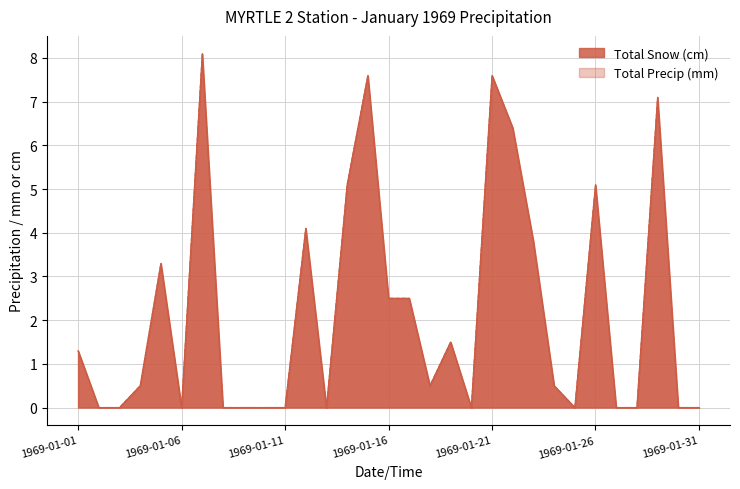

The value of Total Precip (mm) at 1969-01-28 is -4.4. True or false?

False